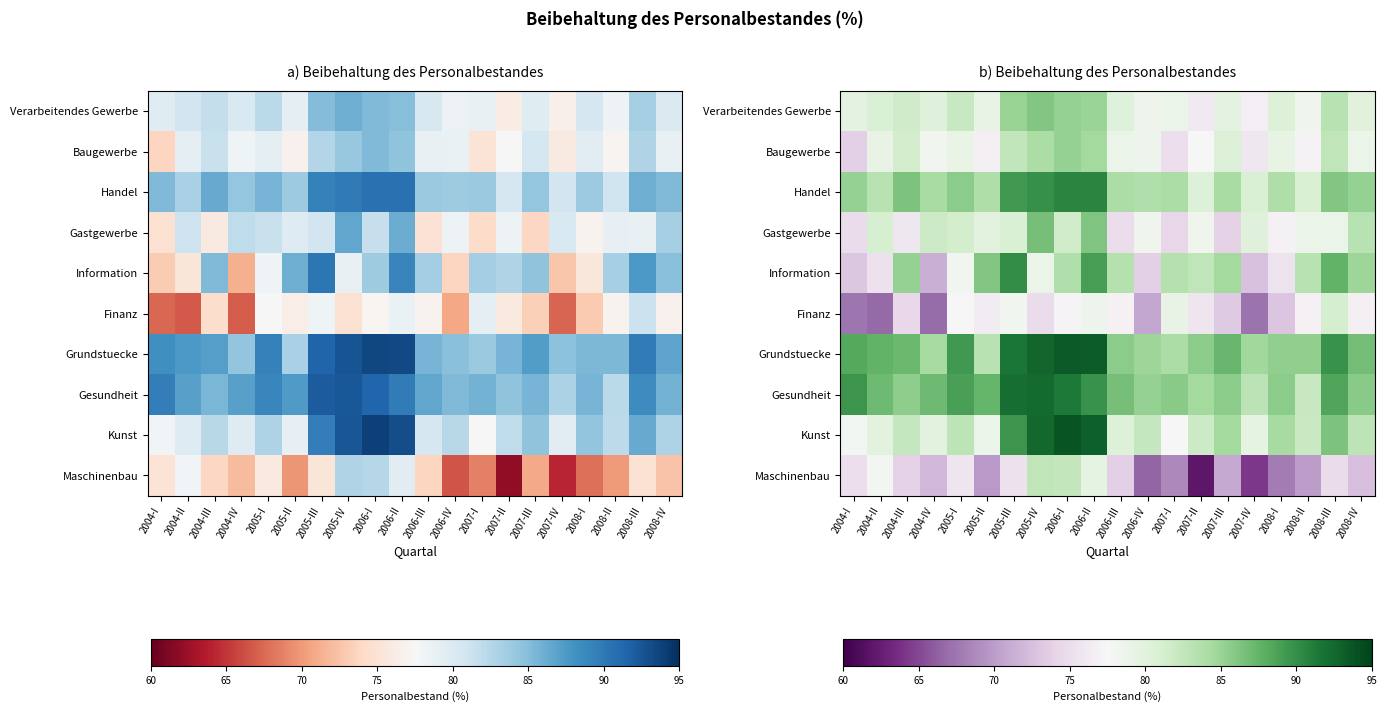

At which label is Gesundheit closest to 87?

2004-II